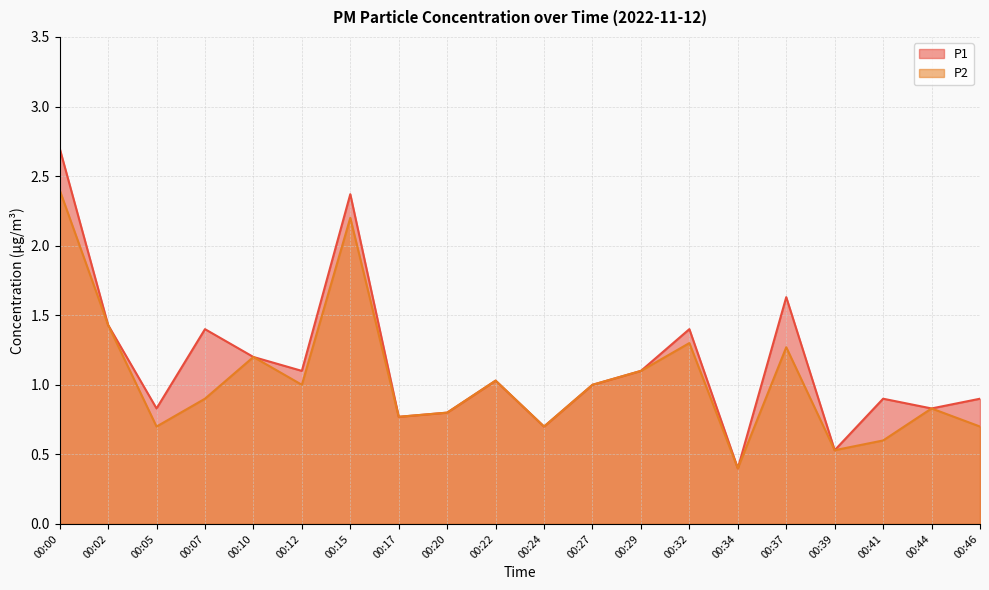

Reading left to right, transcribe all the data shown in this chart.

P1: 00:00=2.7	00:02=1.4	00:05=0.8	00:07=1.4	00:10=1.2	00:12=1.1	00:15=2.4	00:17=0.8	00:20=0.8	00:22=1.0	00:24=0.7	00:27=1.0	00:29=1.1	00:32=1.4	00:34=0.4	00:37=1.6	00:39=0.5	00:41=0.9	00:44=0.8	00:46=0.9
P2: 00:00=2.4	00:02=1.4	00:05=0.7	00:07=0.9	00:10=1.2	00:12=1.0	00:15=2.2	00:17=0.8	00:20=0.8	00:22=1.0	00:24=0.7	00:27=1.0	00:29=1.1	00:32=1.3	00:34=0.4	00:37=1.3	00:39=0.5	00:41=0.6	00:44=0.8	00:46=0.7